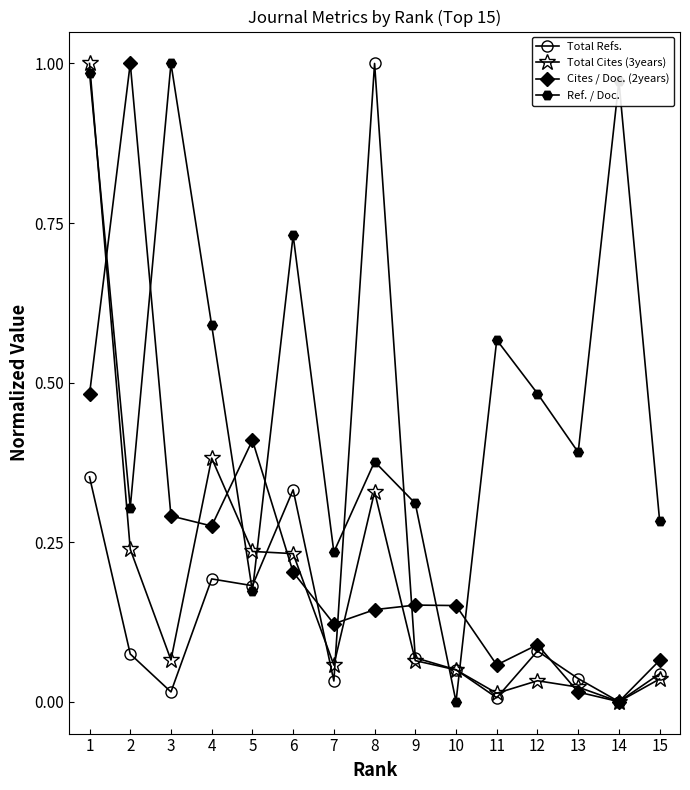

Count the number of categories in the chart.

15